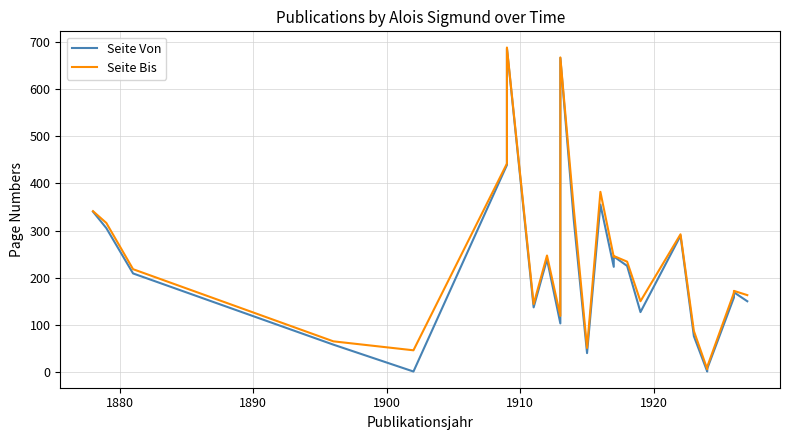

How many lines are shown in the chart?

2